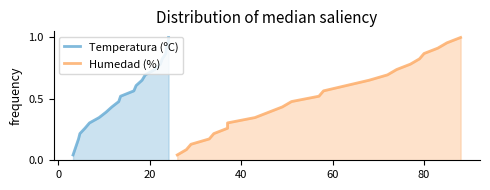

The value of Humedad (%) at 15 is 1.2. True or false?

False